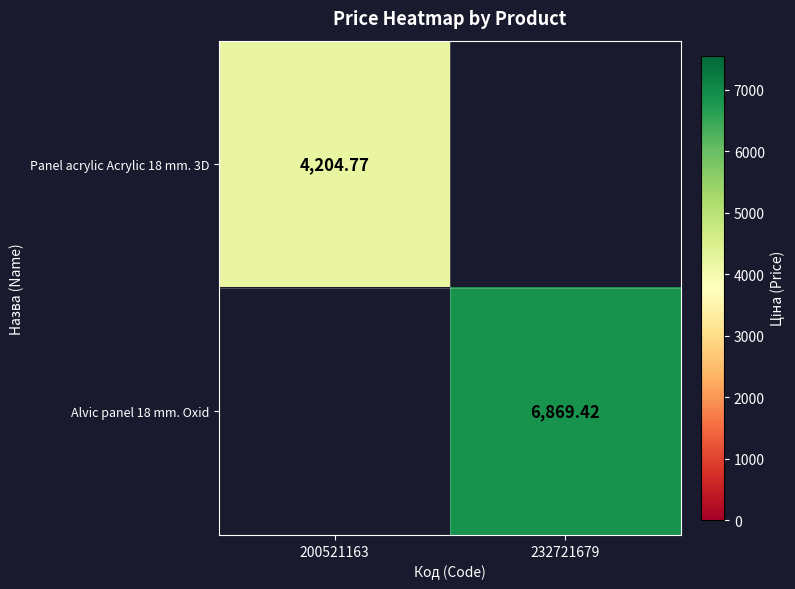

Is the value of Panel acrylic Acrylic 18 mm. 3D at 200521163 greater than the value of Alvic panel 18 mm. Oxid at 232721679?

No